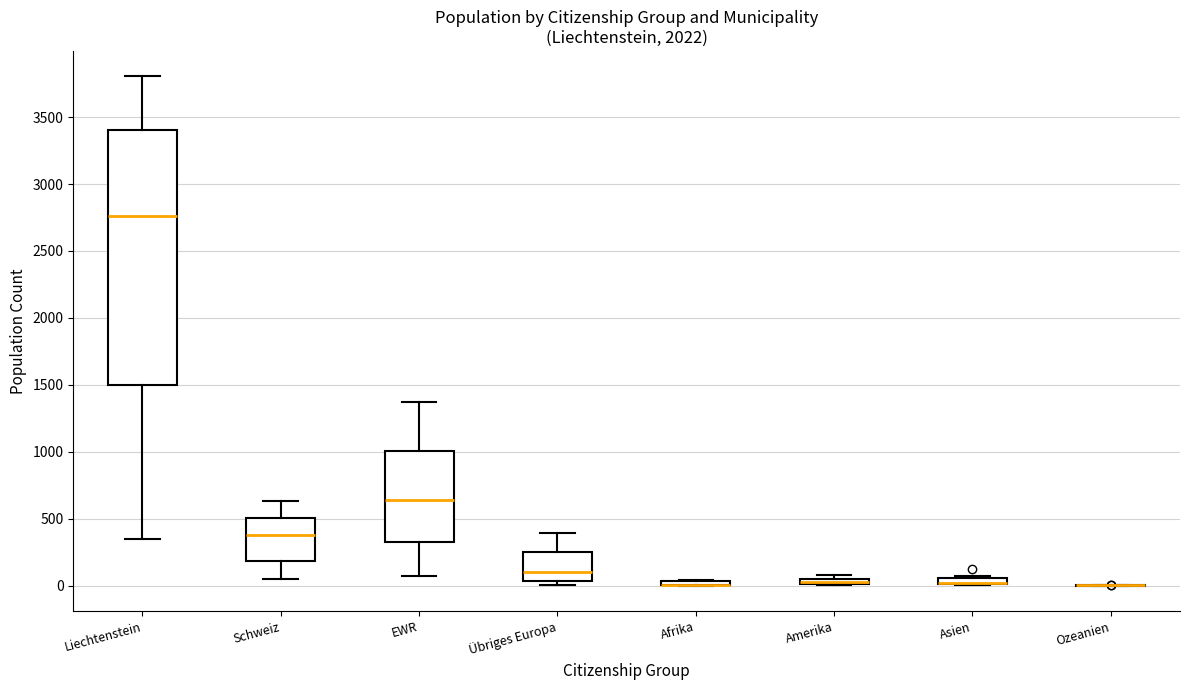

Where is the upper edge of the box for Afrika on the y-axis? The values are not printed on the chart, so give them approximately, as read against the axis.

50